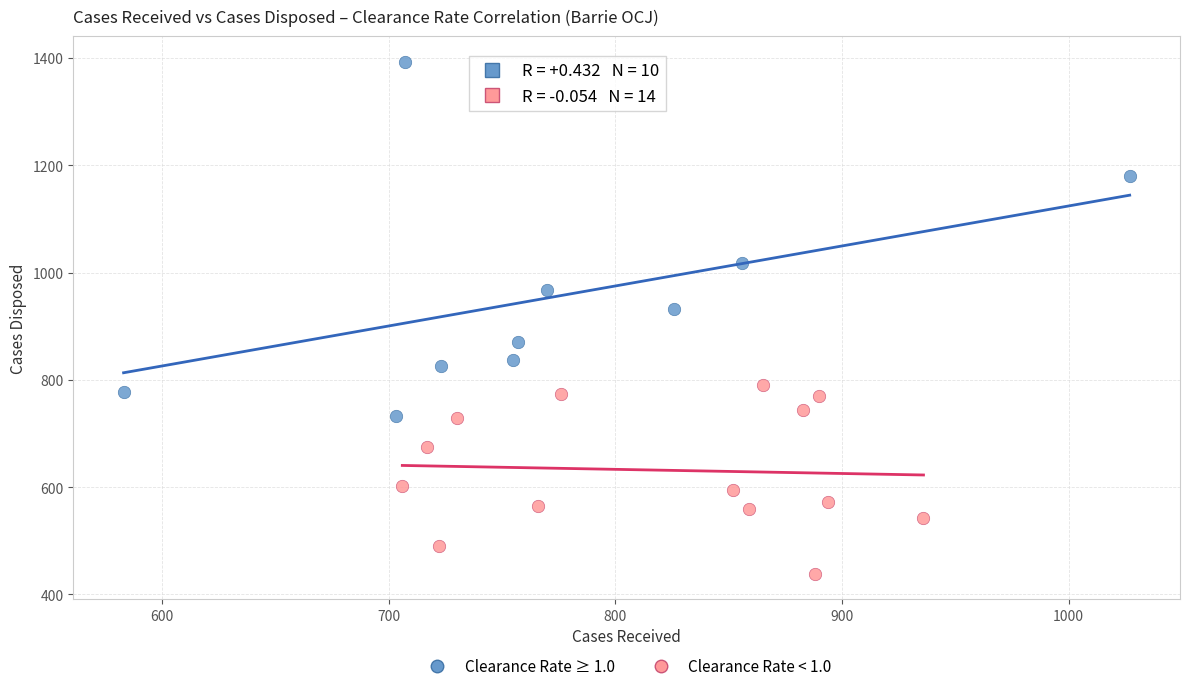

Which series has the largest Y range (max minus min)?

Clearance Rate ≥ 1.0